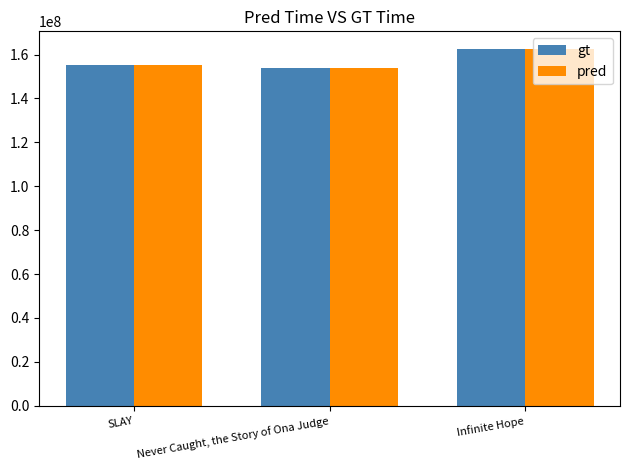

Is the value of gt at Infinite Hope greater than the value of pred at SLAY?

Yes